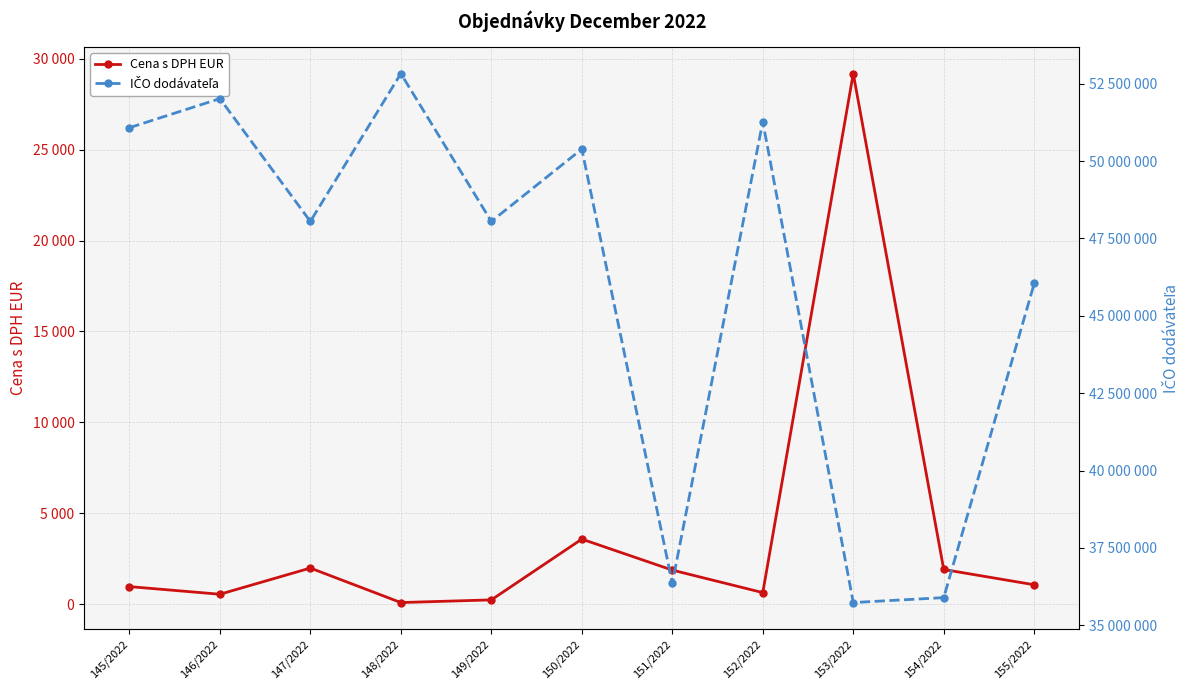

At how many categories does at least one series exceed 13032895?

11